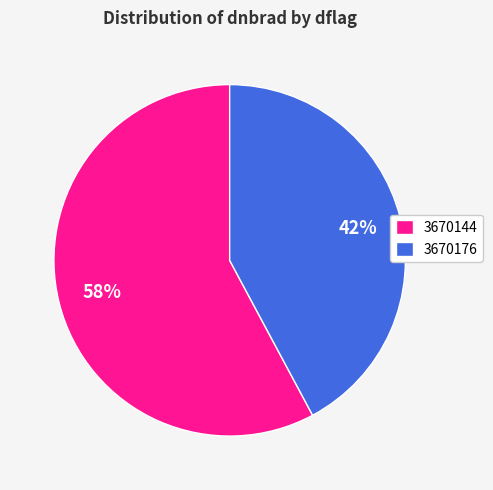

Which has a higher value, 3670144 or 3670176?

3670144